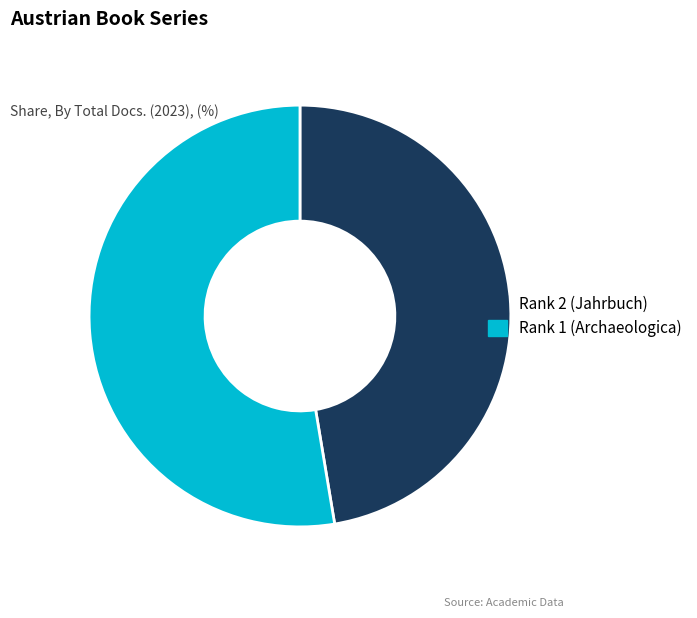

How many slices are in this pie chart?

2